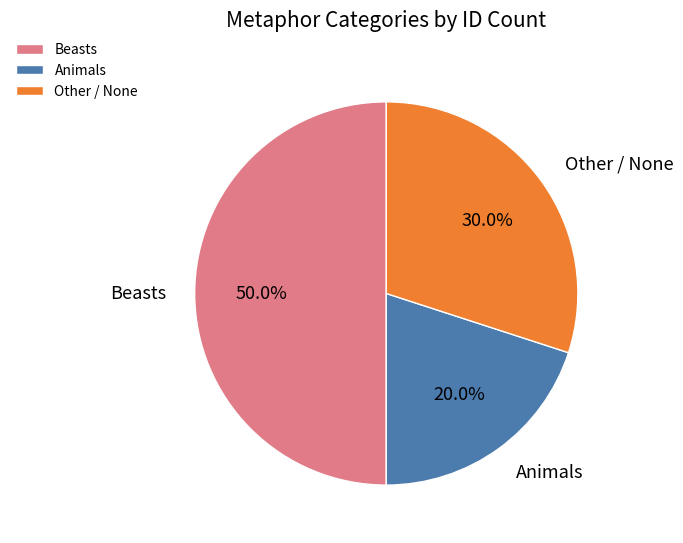

Does Animals account for over 50% of the chart?

No